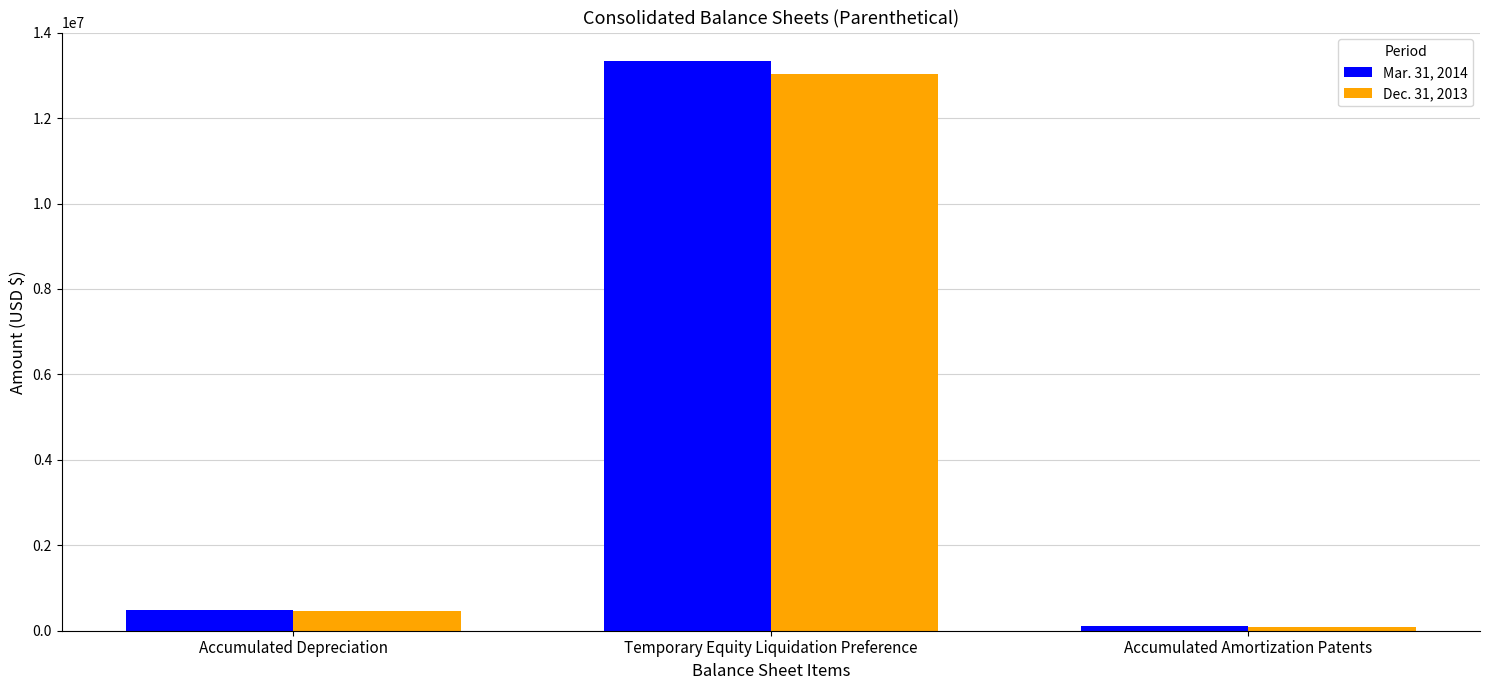

What value does the Mar. 31, 2014 series have at Accumulated Amortization Patents, to the nearest 10?

101000